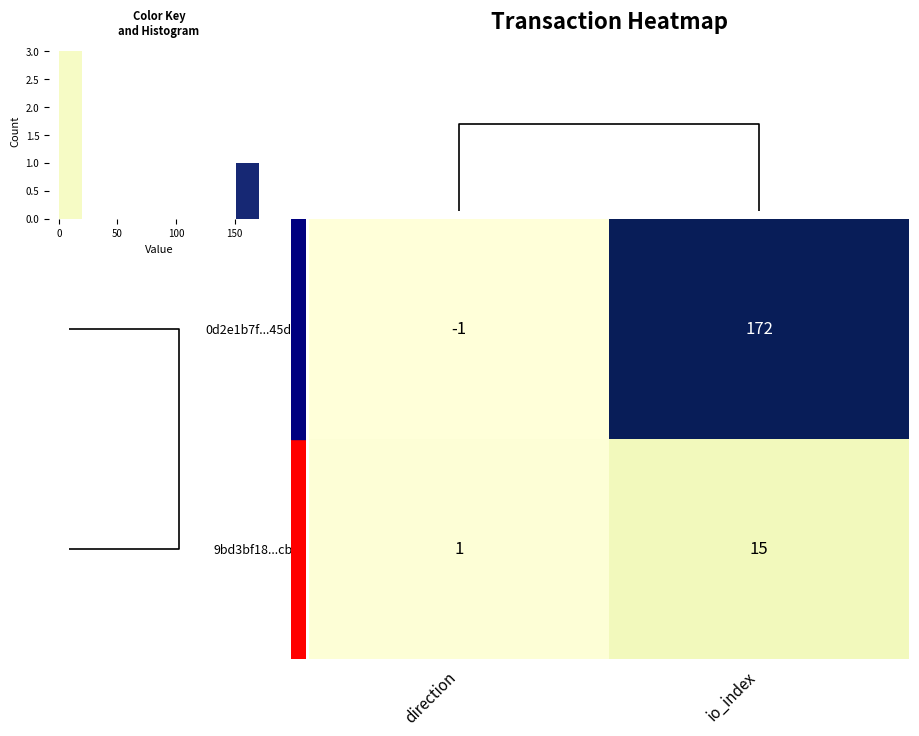

Is it true that 0d2e1b7f...45db equals 53 at io_index?

False